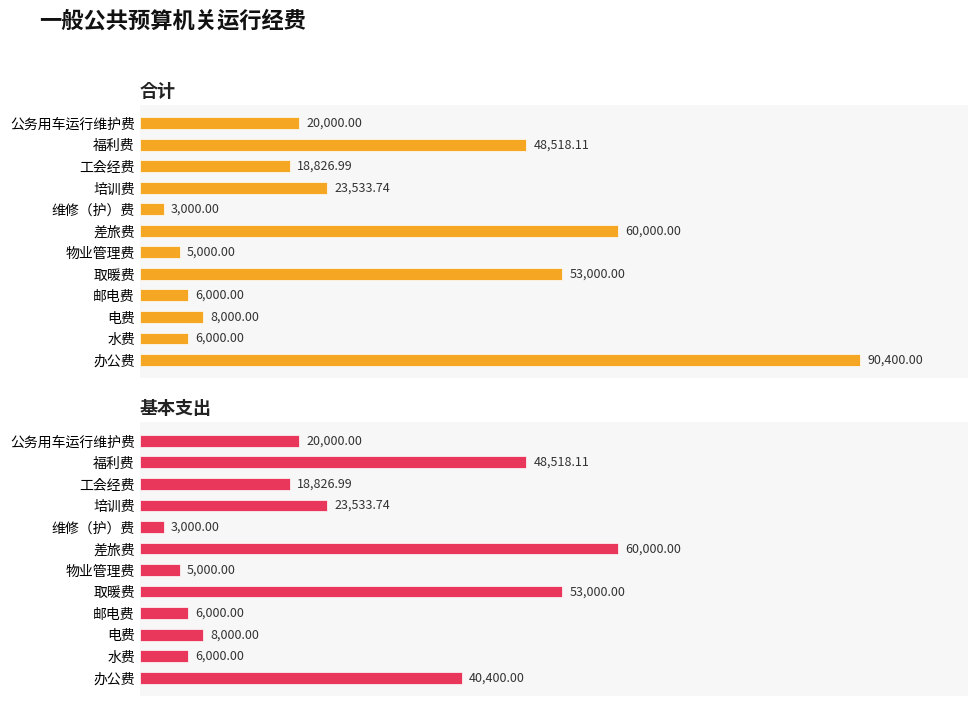

Is the value of 合计 at 物业管理费 greater than the value of 基本支出 at 邮电费?

No